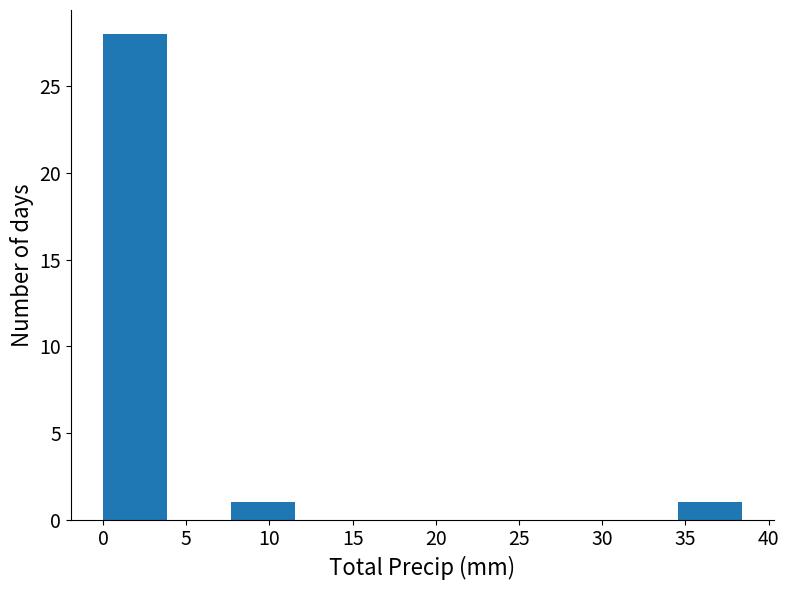

Which range on the x-axis has the tallest bar?

0.0 to 4.0